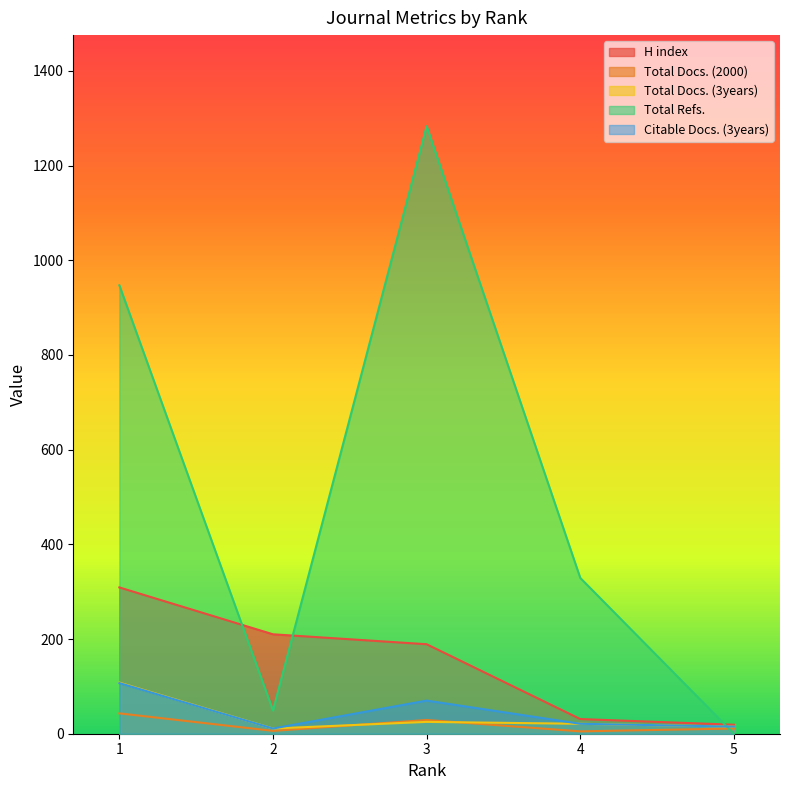

What is the maximum value shown in the chart?

1283